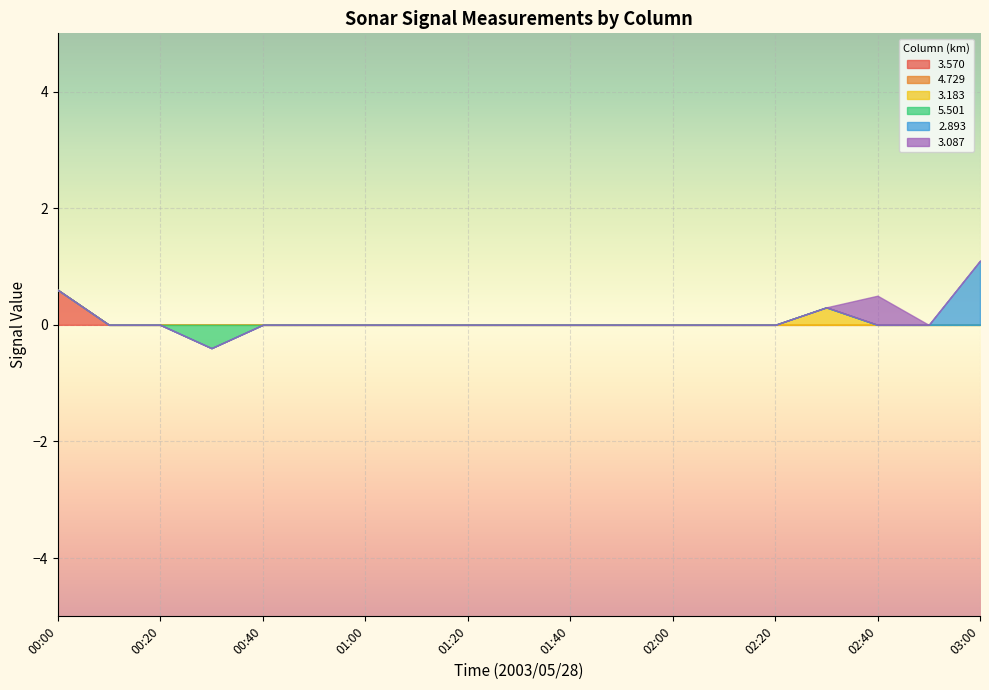

What is the label of the 6th point from the right?

02:10